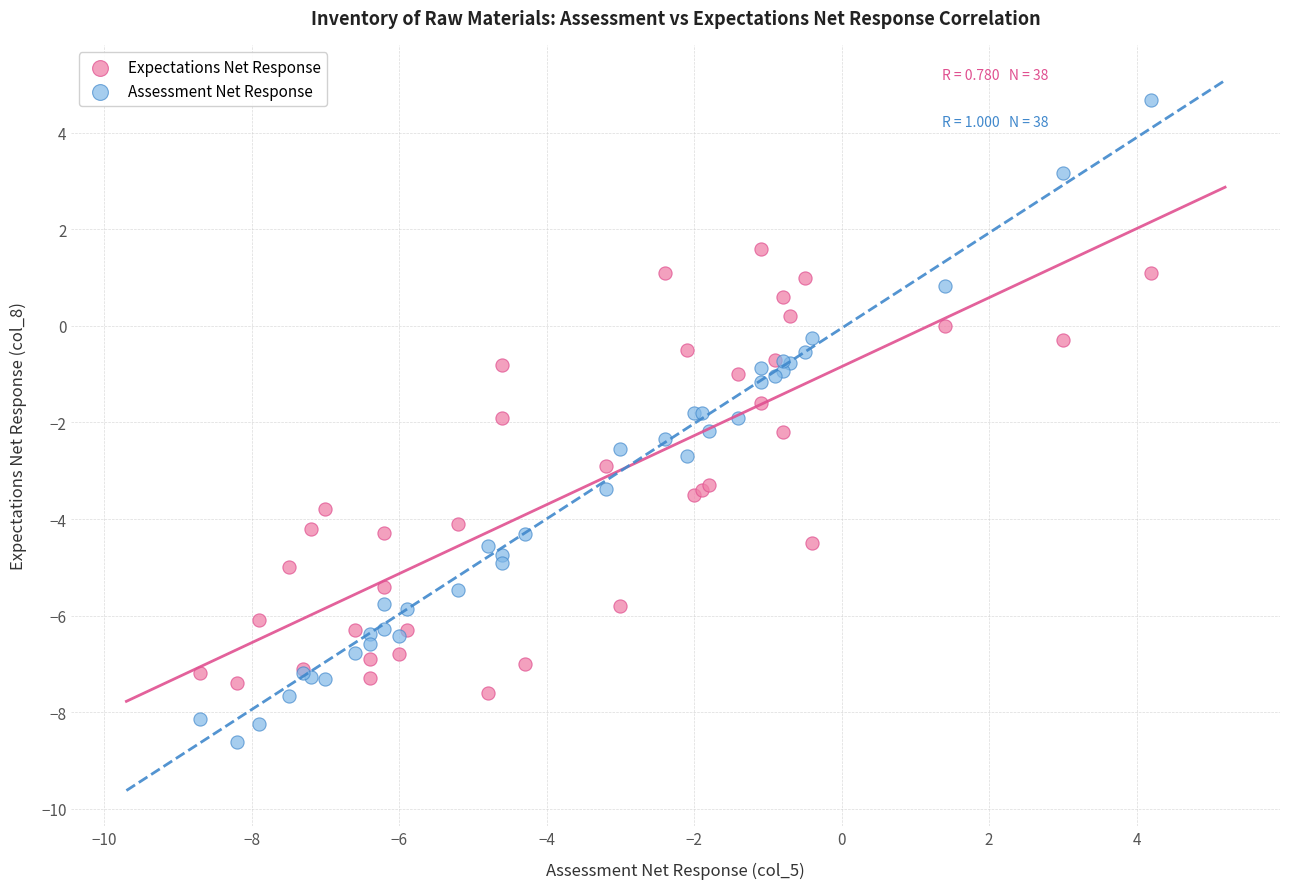

What are all the series names shown in the legend?

Expectations Net Response, Assessment Net Response